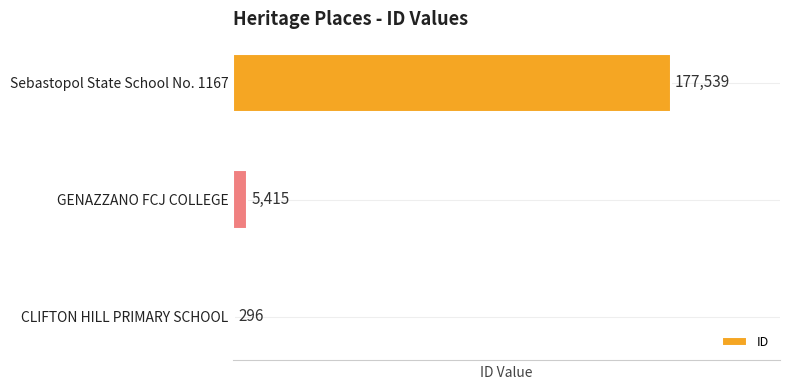

Reading bottom to top, list all the values displayed in this chart.

CLIFTON HILL PRIMARY SCHOOL=296	GENAZZANO FCJ COLLEGE=5415	Sebastopol State School No. 1167=177539